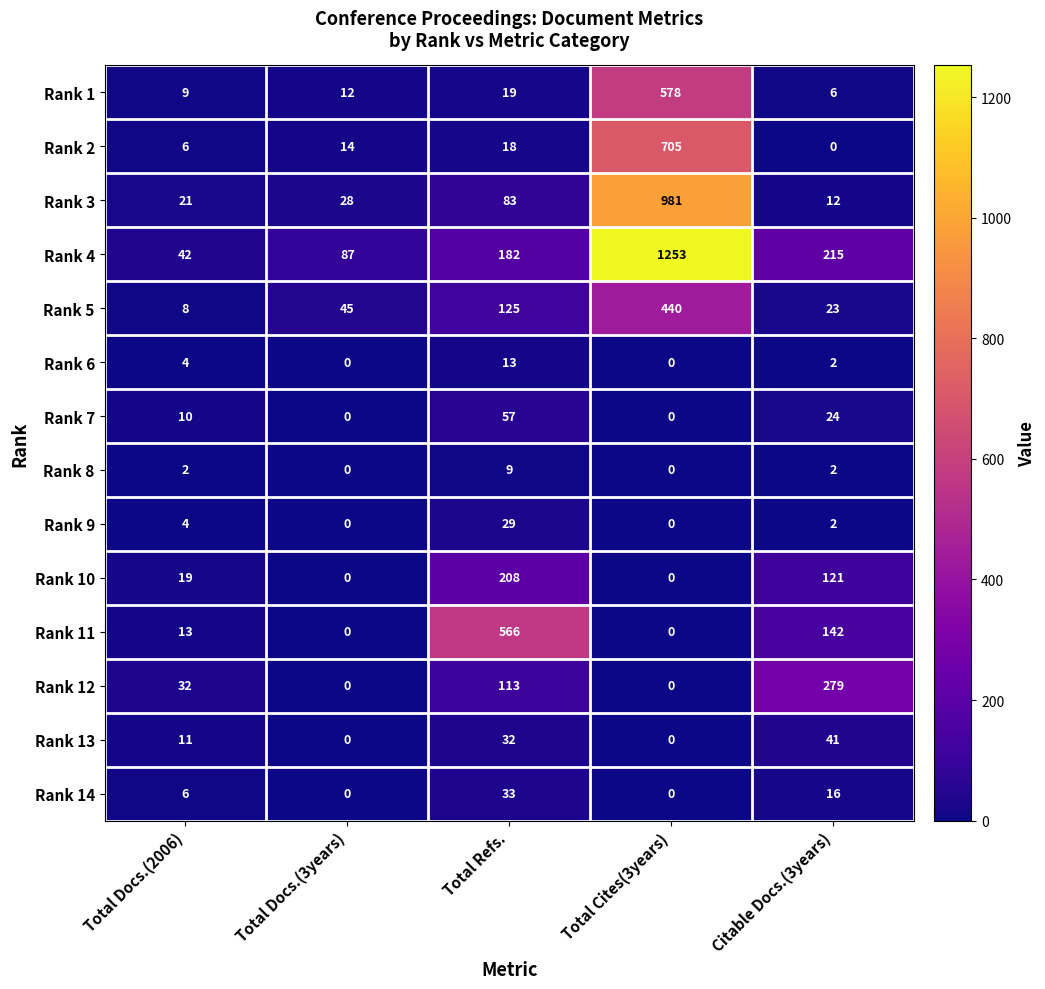

Where is Rank 5 nearest to the value 224?

Total Refs.